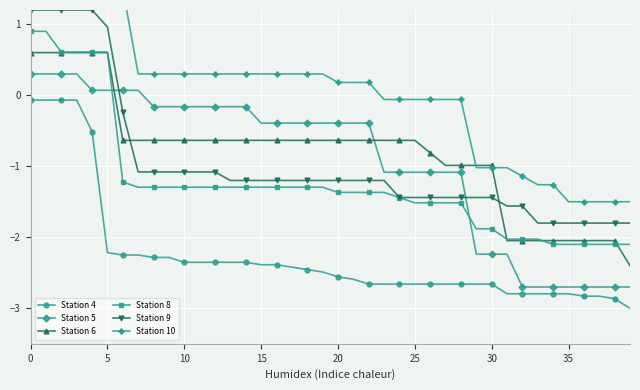

After their last crossing, which series has the higher values: Station 6 or Station 8?

Station 8